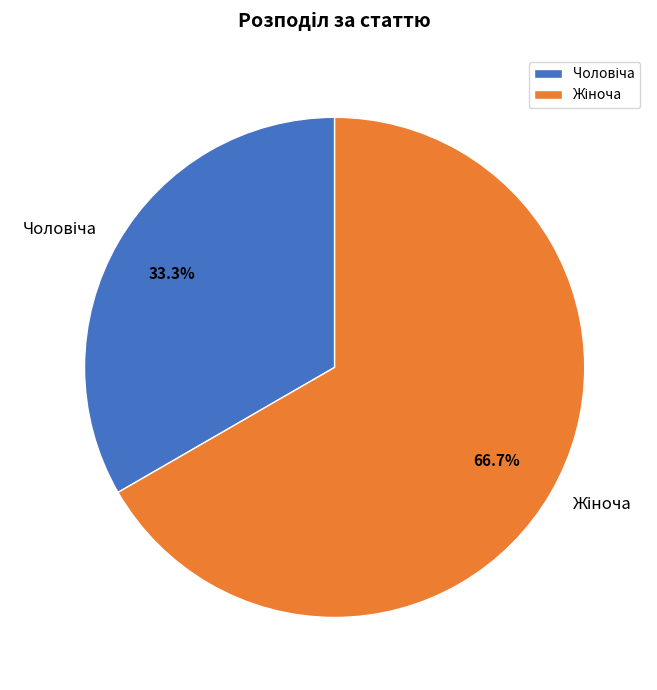

Is there any slice that represents more than half of the pie?

Yes